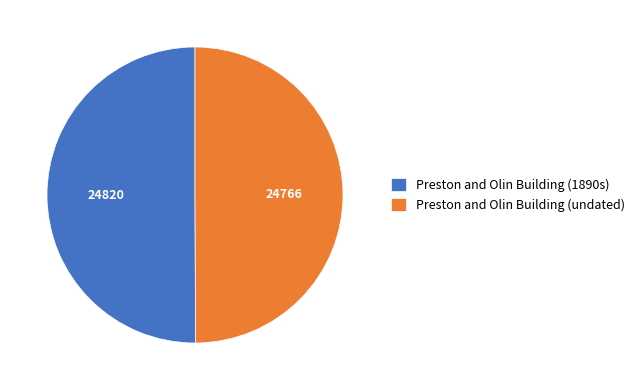

Do Preston and Olin Building (undated) and Preston and Olin Building (1890s) together represent more than half of the pie?

Yes